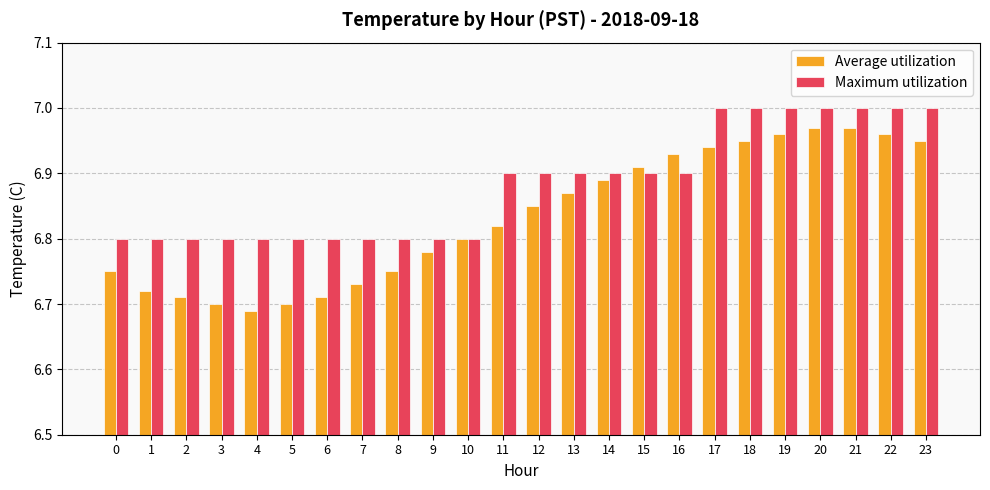

Which series changed the most between 4 and 17?

Average utilization